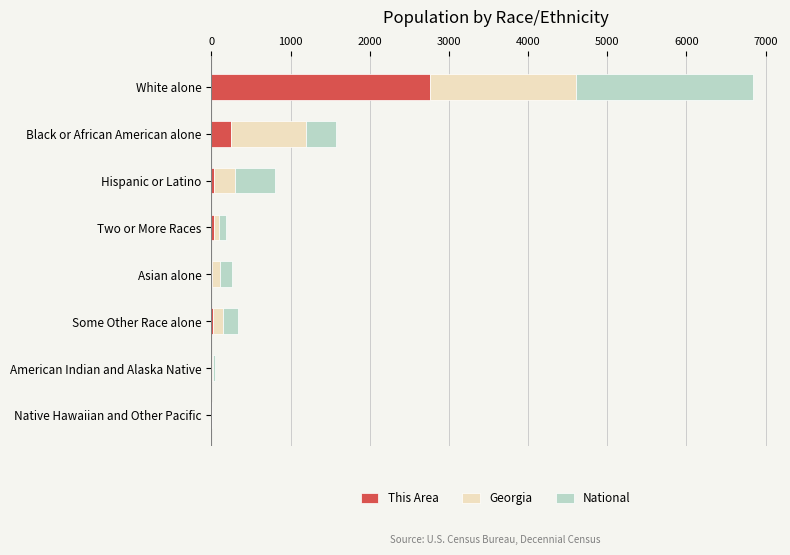

What are all the series names shown in the legend?

This Area, Georgia, National